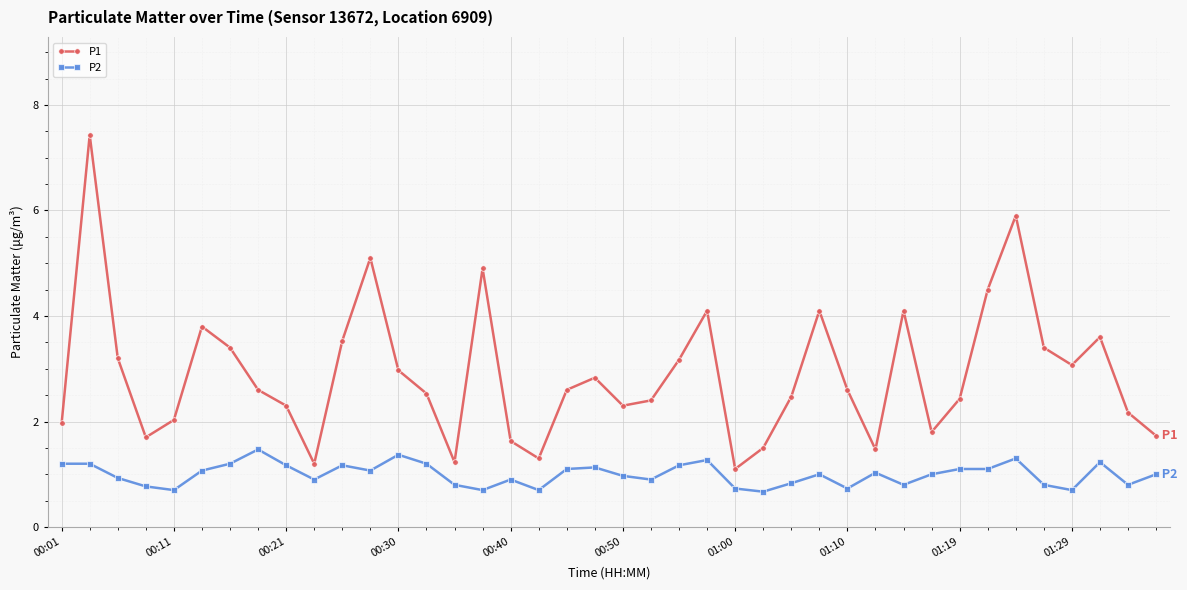

What is the value of the P2 point at the 5th from the left?

0.7